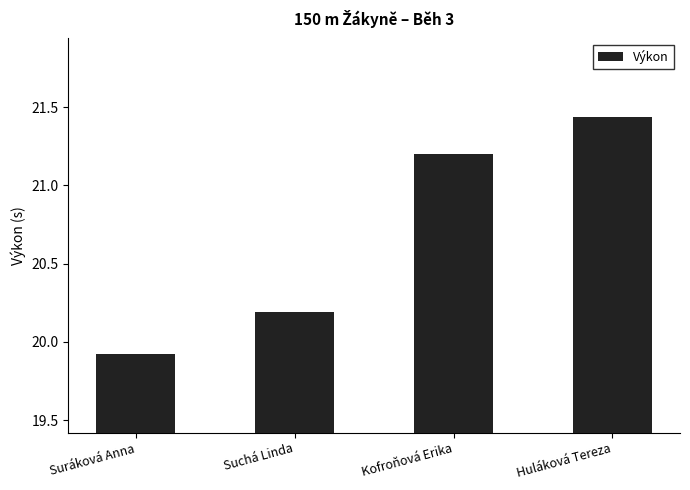

What position from the right is Huláková Tereza?

1